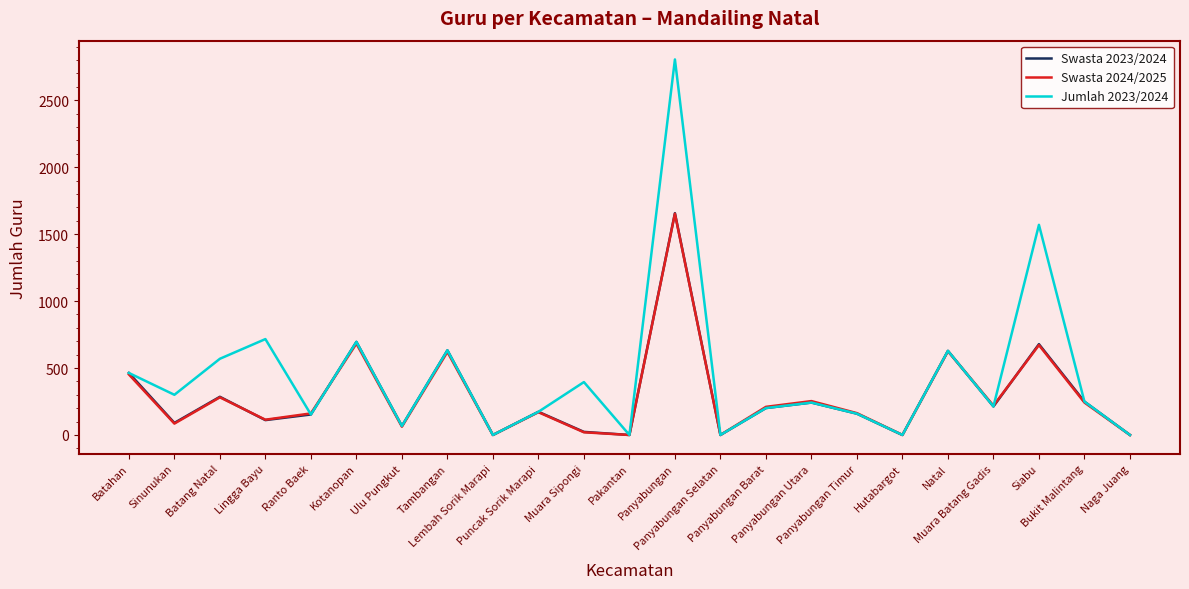

Which series changed the most between Lembah Sorik Marapi and Panyabungan?

Jumlah 2023/2024